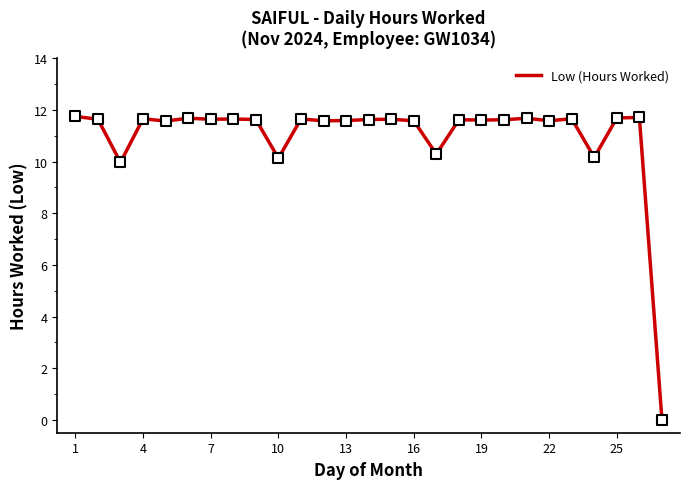

What is the maximum value shown in the chart?

11.8